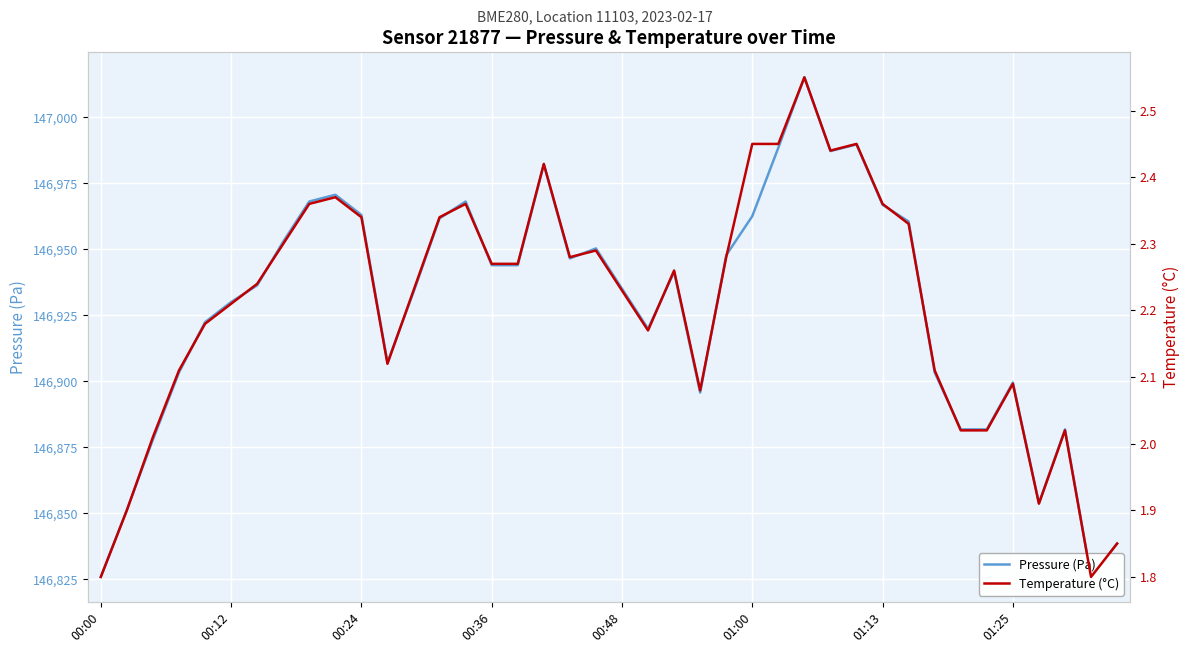

List the labels in order of pressure value, smallest first.

00:00, 38, 39, 00:12, 36, 00:24, 33, 34, 37, 23, 35, 00:36, 32, 11, 21, 00:48, 01:00, 12, 20, 01:13, 22, 15, 16, 18, 24, 19, 01:25, 31, 13, 25, 10, 30, 8, 14, 9, 17, 28, 26, 29, 27